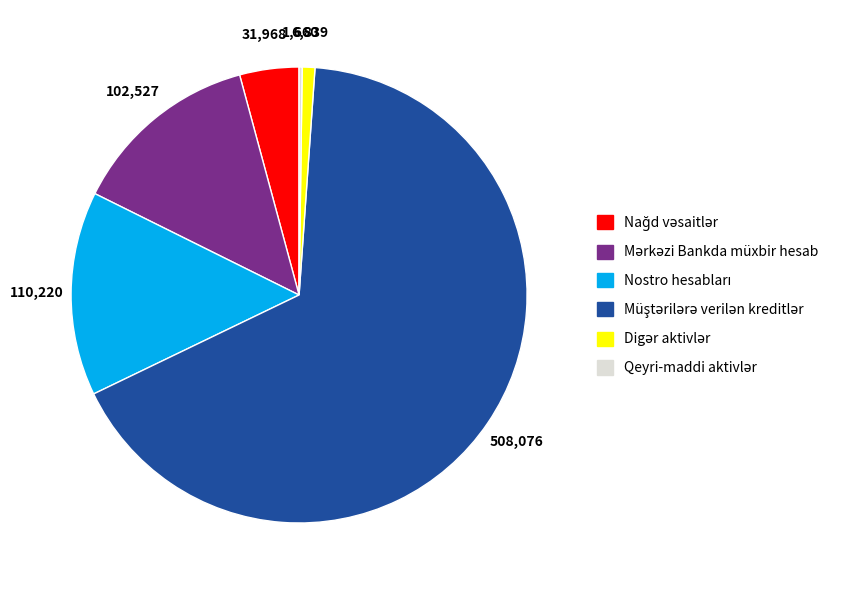

How many slices are in this pie chart?

6